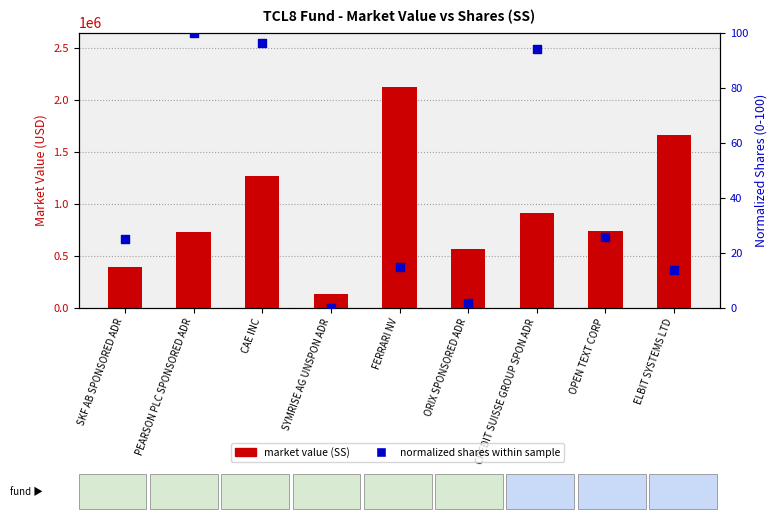

At how many categories does at least one series exceed 400740?

7